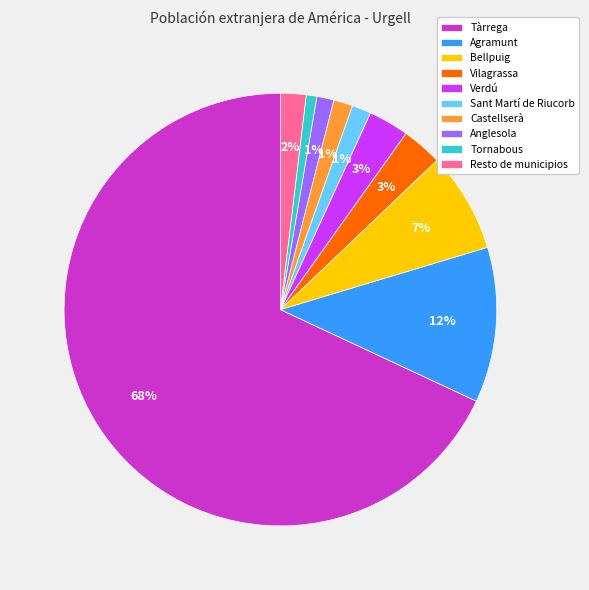

True or false: Tornabous accounts for 1% of the total.

True